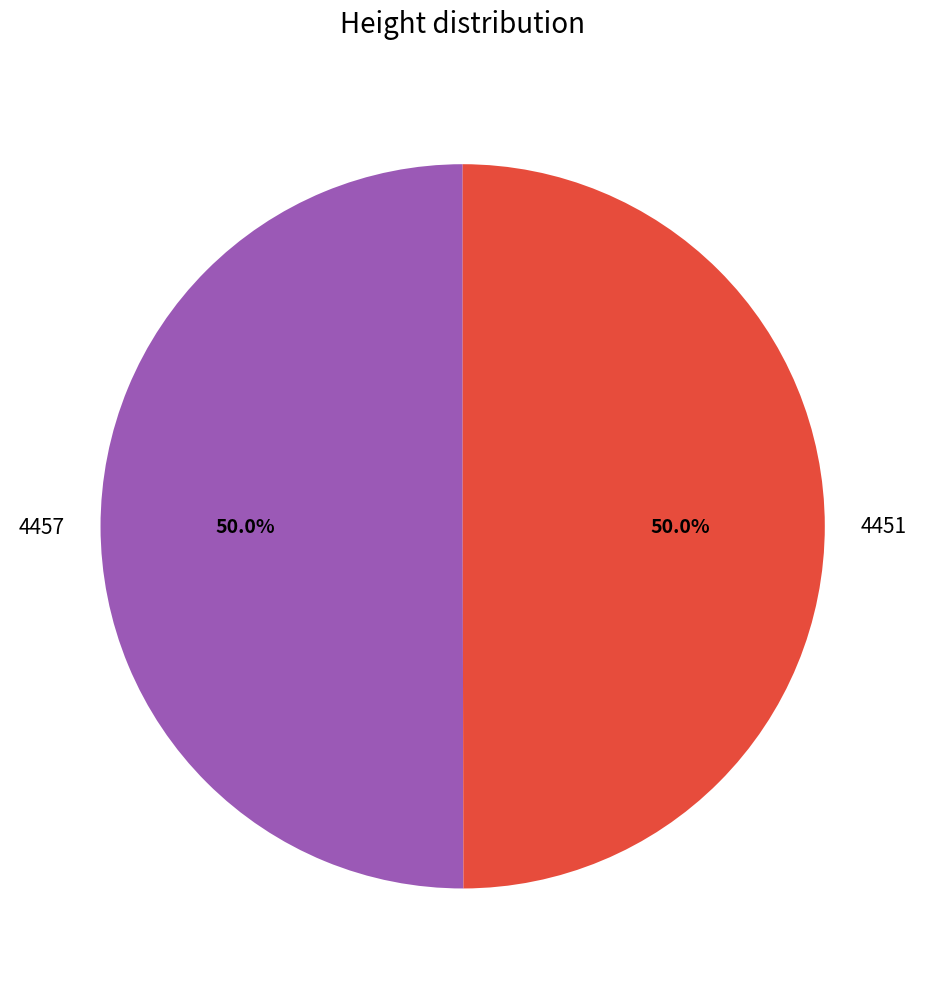

What is the ratio of the value at 4451 to the value at 4457?

1.0